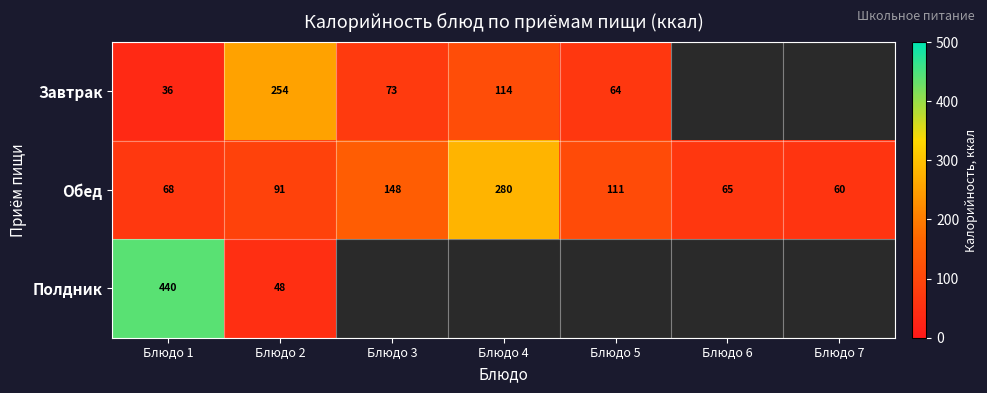

The value of Полдник at Блюдо 1 is 763. True or false?

False